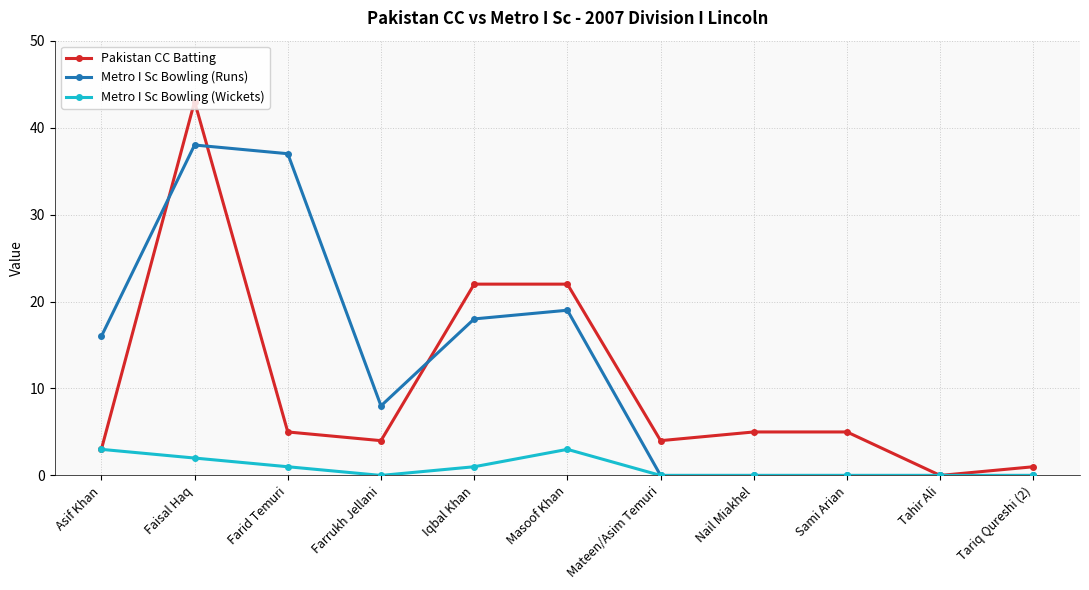

What is the label of the 8th point from the left?

Nail Miakhel